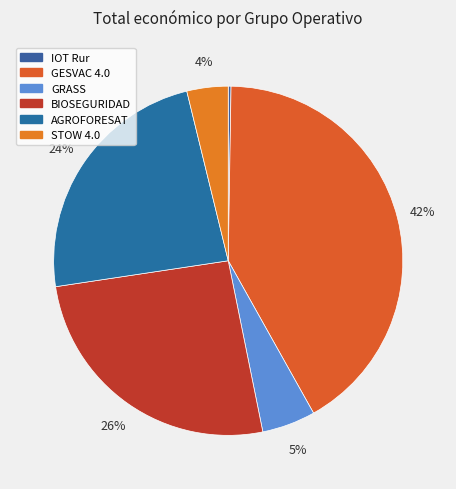

What is the change in value from GESVAC 4.0 to GRASS?

-4749262.0